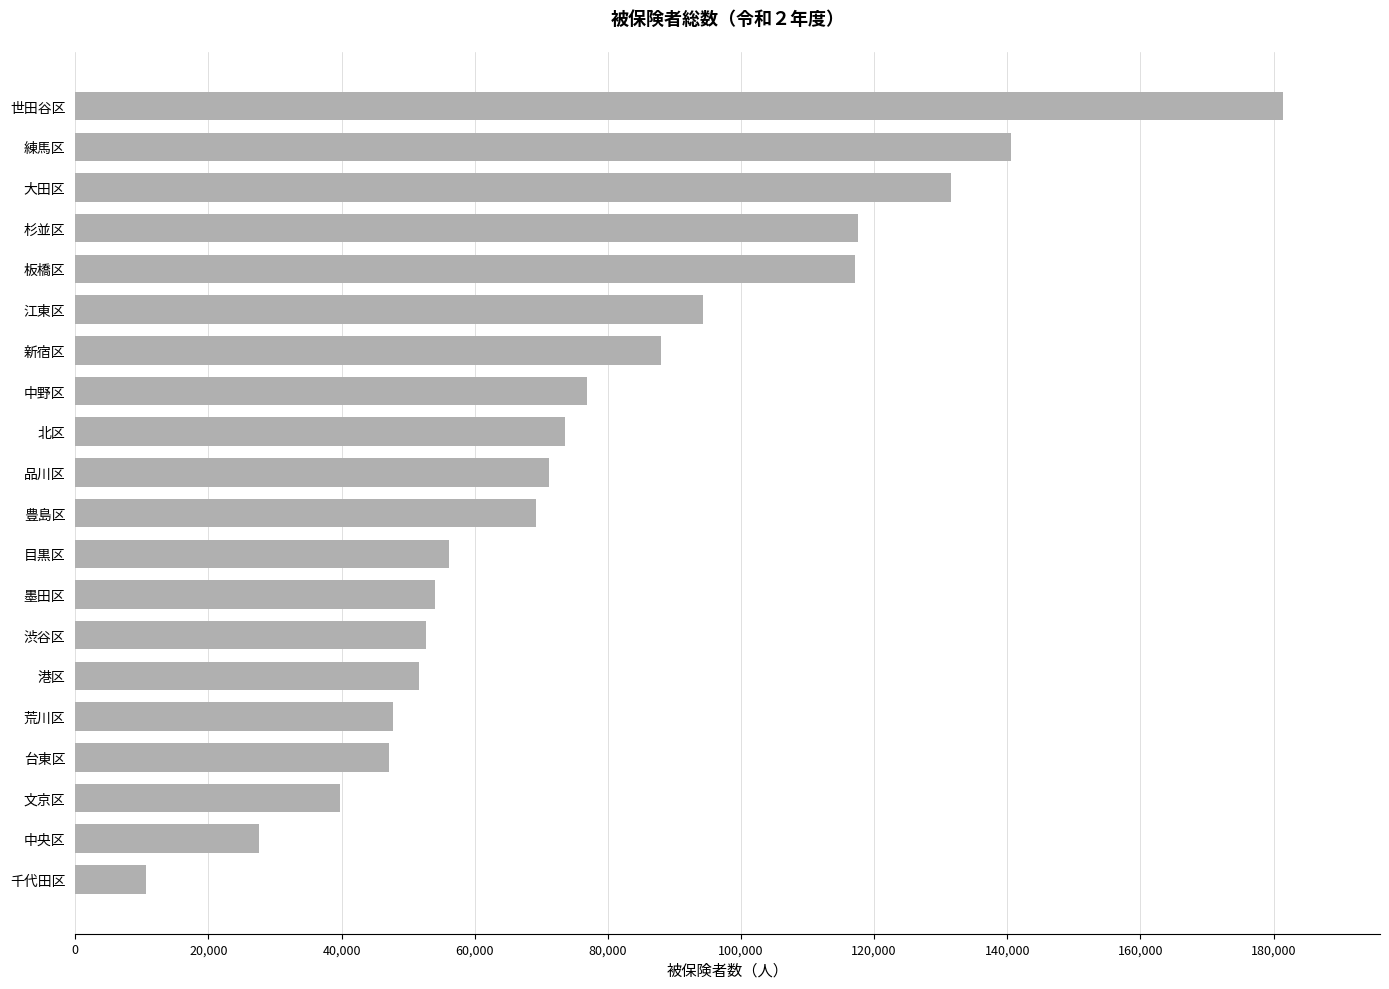

Read the value at 杉並区, to the nearest 100.

117500